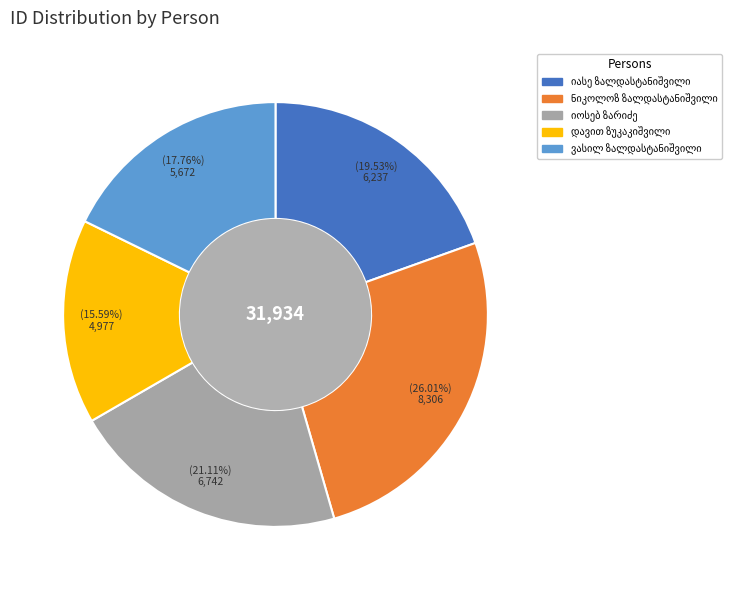

Is there any slice that represents more than half of the pie?

No